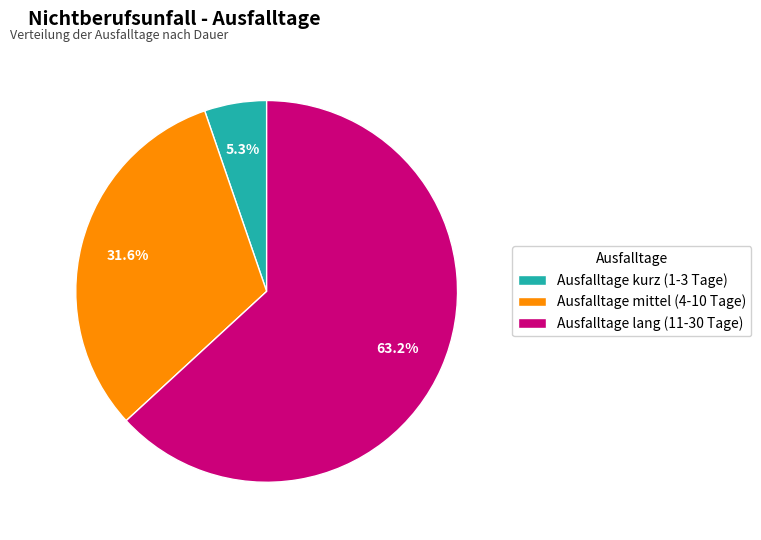

Which category has the biggest portion of the pie?

Ausfalltage lang (11-30 Tage)